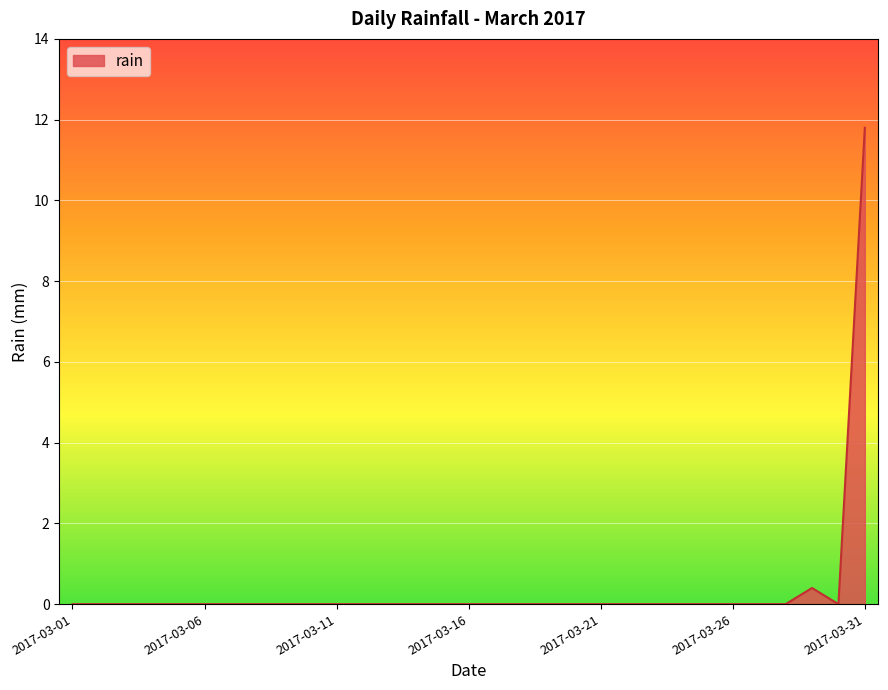

What is the maximum value shown in the chart?

11.8